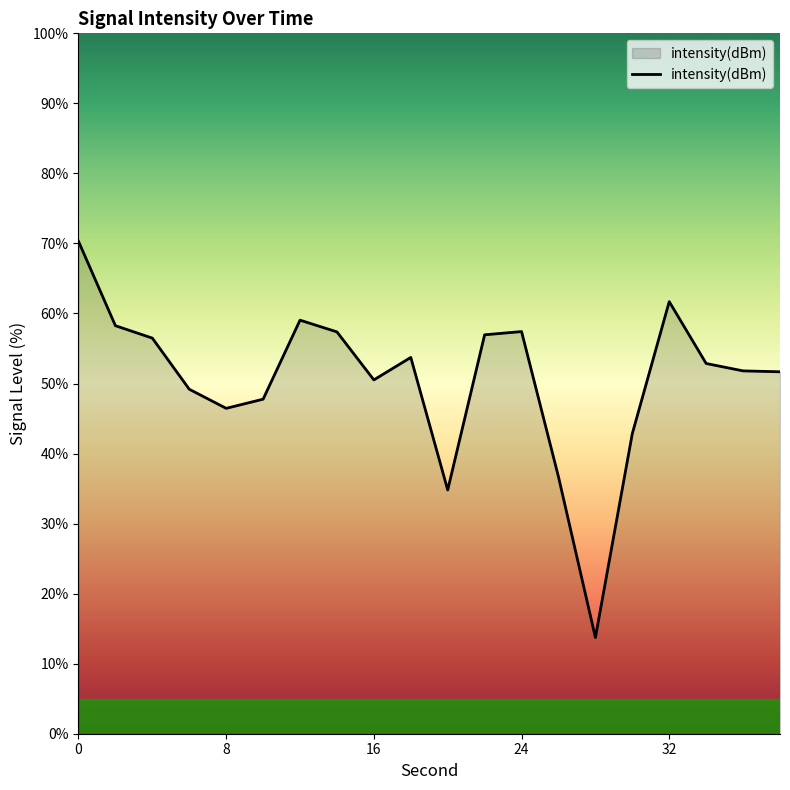

How many interior local peaks (higher than both neighbors) does the data have?

4